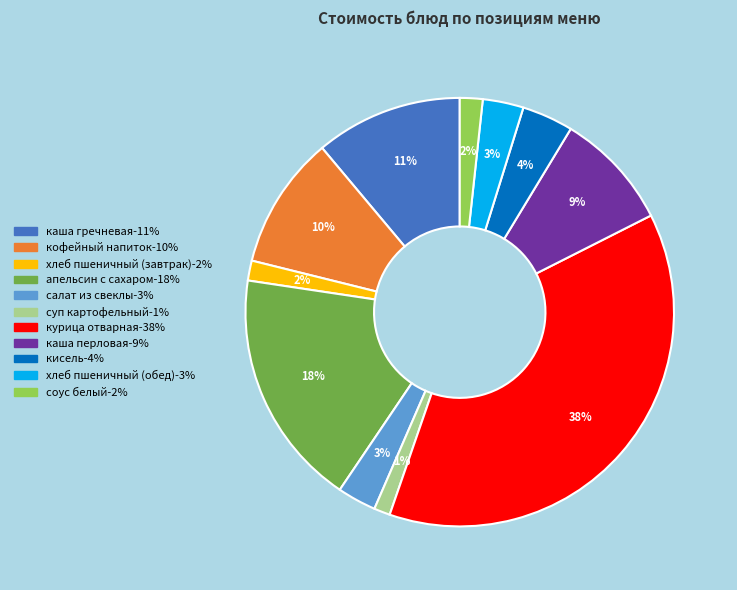

Does any single category account for the majority?

No